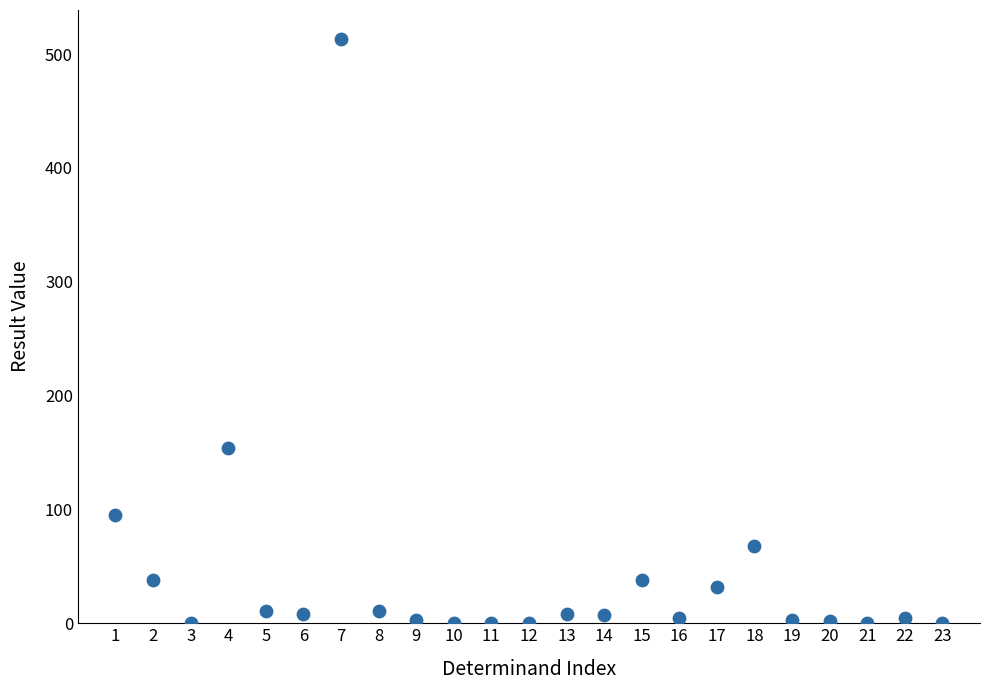

What Y value in the scatter plot is closest to 256?

154.0